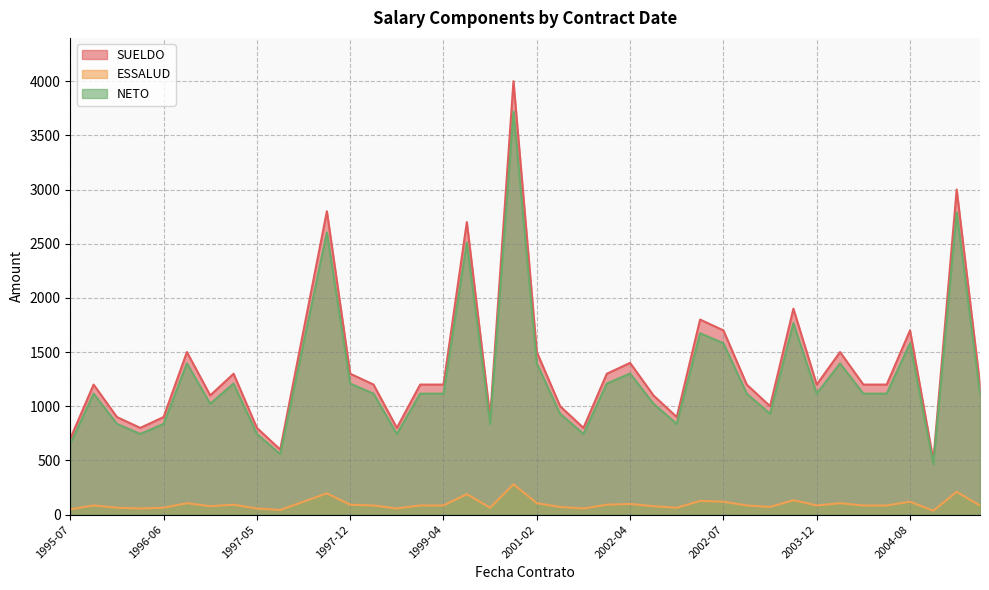

How many series are shown in this chart?

3